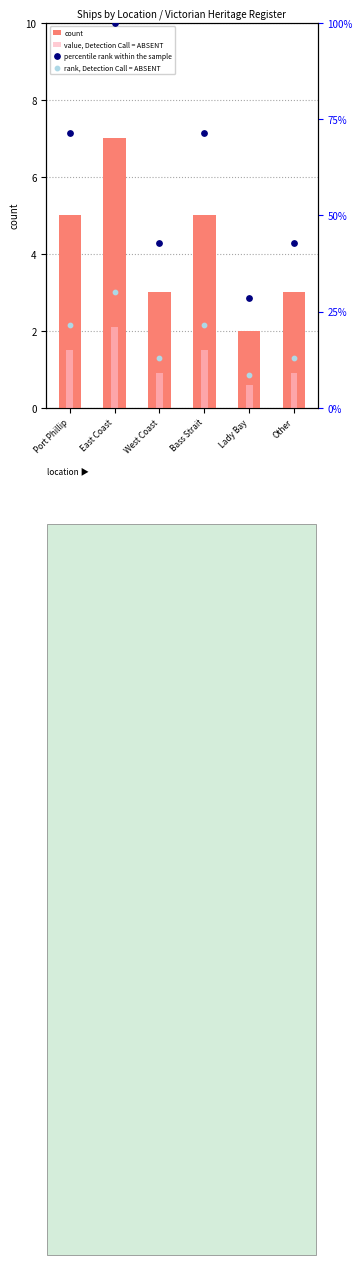

At how many categories does at least one series exceed 82?

1